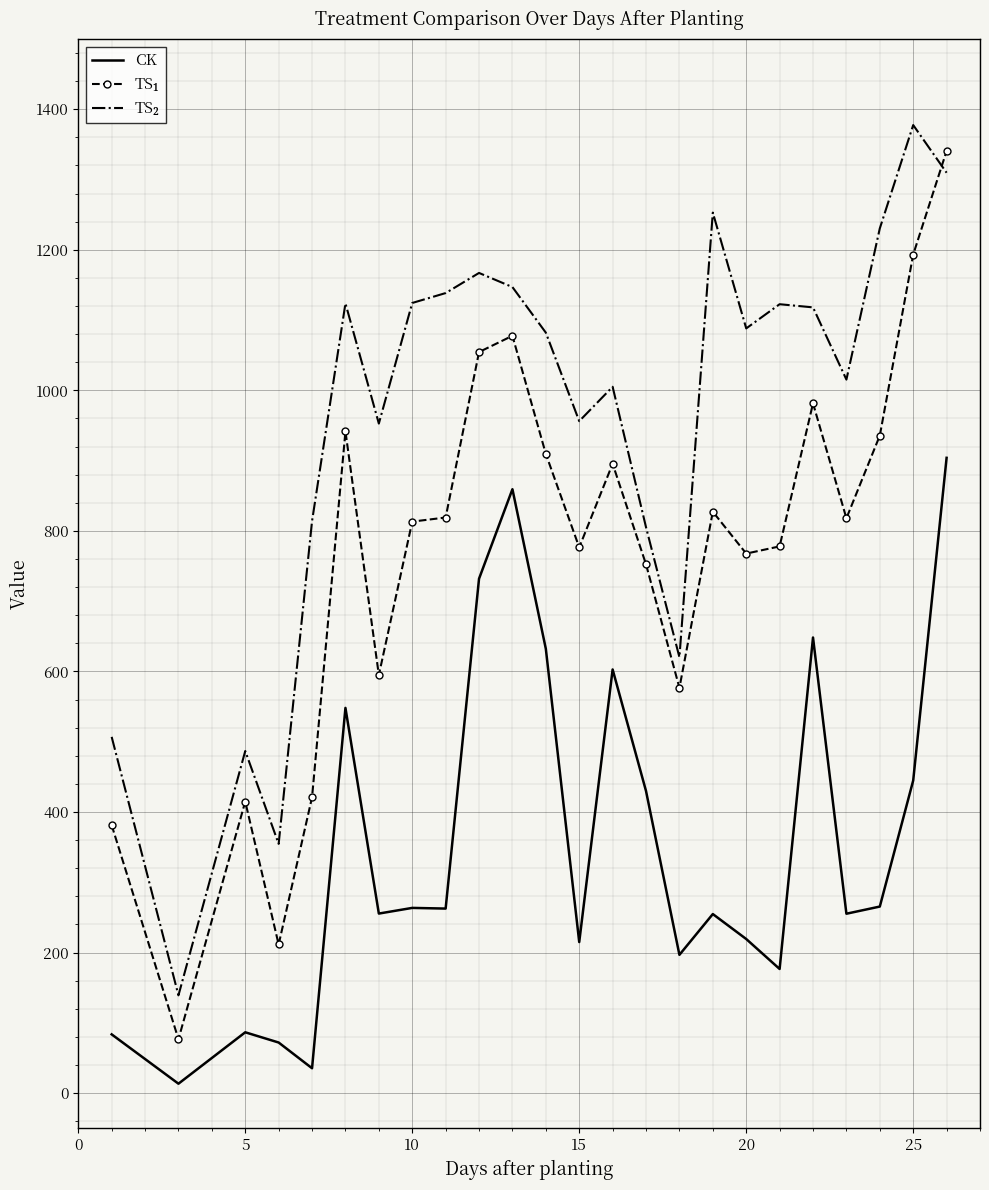

What is the maximum value shown in the chart?

1377.5